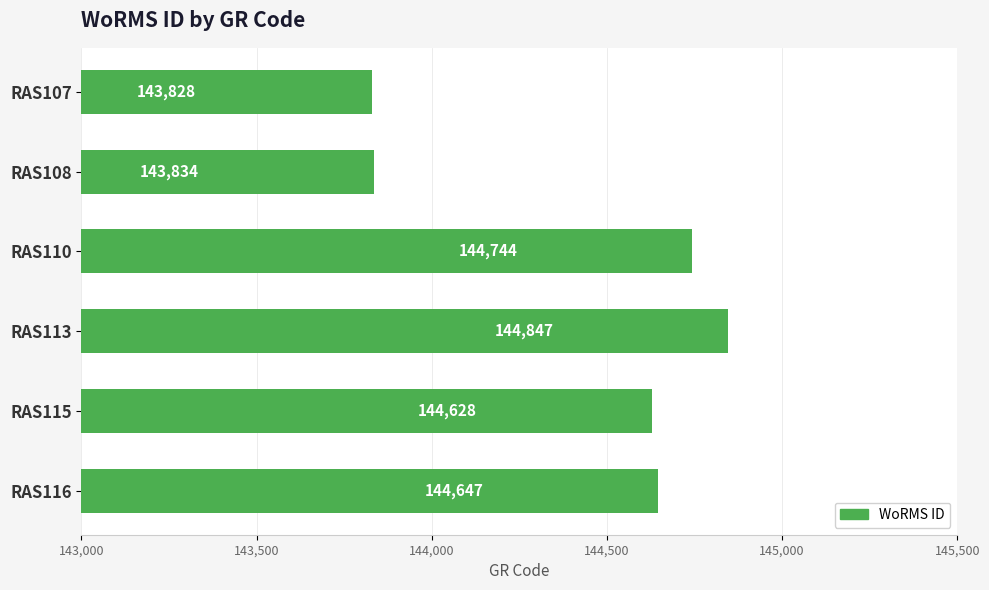

How many bars are there in total?

6